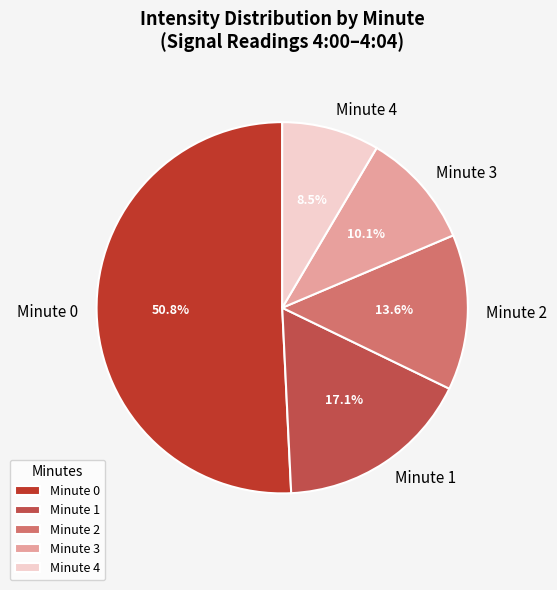

What portion of the pie excludes Minute 4?

91.5%